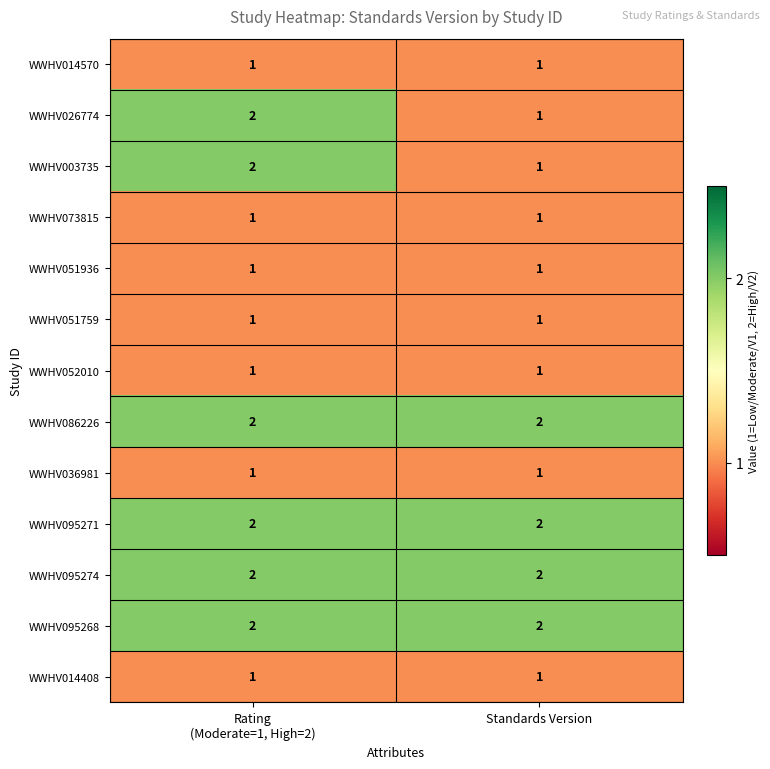

The value of WWHV036981 at Standards Version is 0. True or false?

False